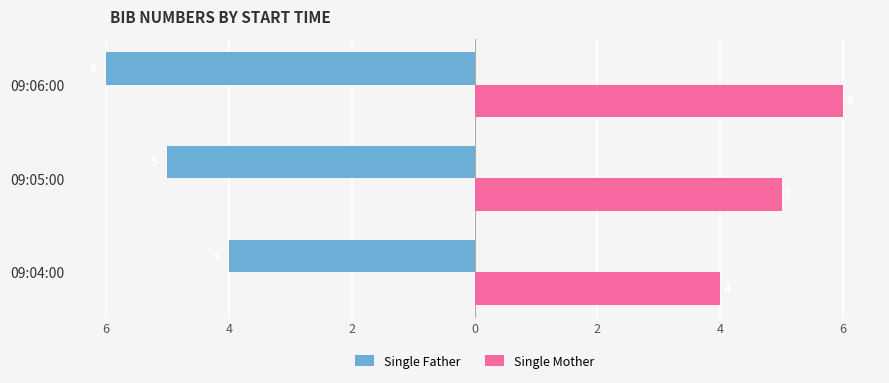

What are all the series names shown in the legend?

Single Father, Single Mother